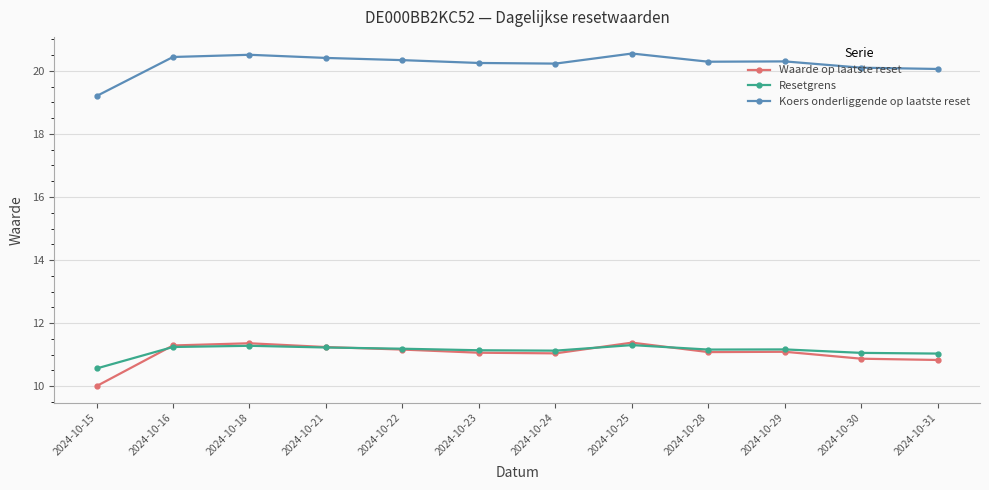

Which series has the widest spread of values?

Waarde op laatste reset